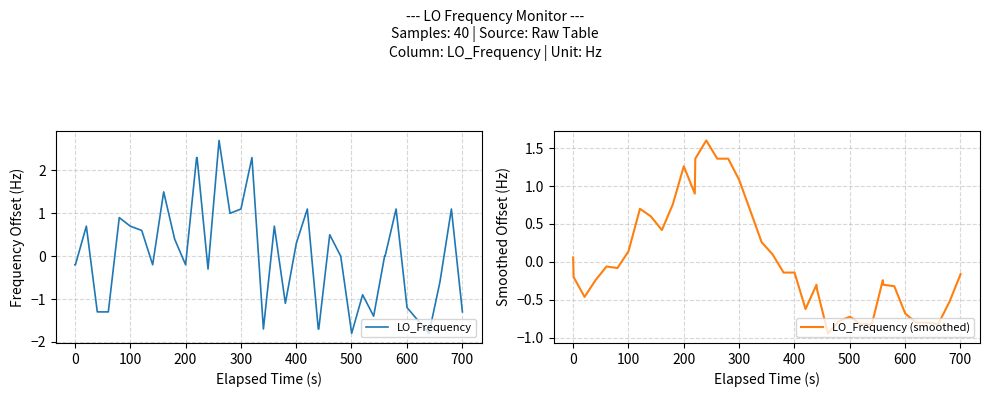

What is the maximum value for LO_Frequency (smoothed)?

1.6